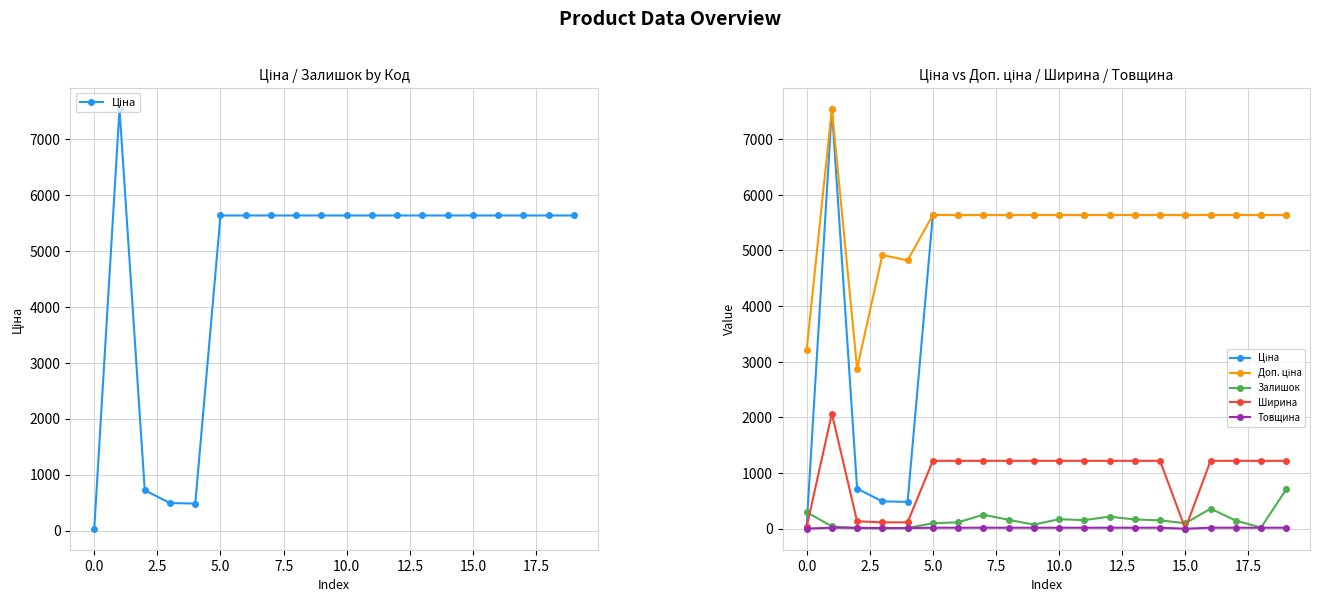

Which has a higher value, 15.0 or 13?

15.0